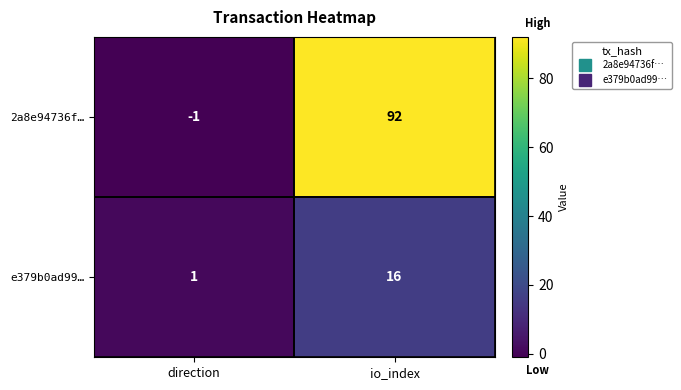

Rank the series at io_index from highest to lowest value.

2a8e94736f…, e379b0ad99…